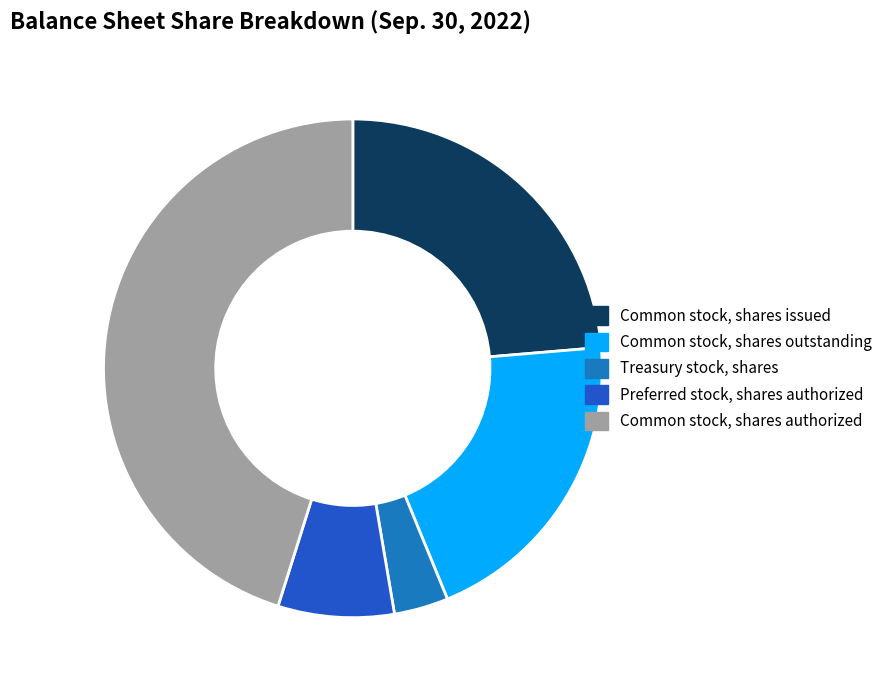

Rank the categories by value from highest to lowest.

Common stock, shares authorized, Common stock, shares issued, Common stock, shares outstanding, Preferred stock, shares authorized, Treasury stock, shares